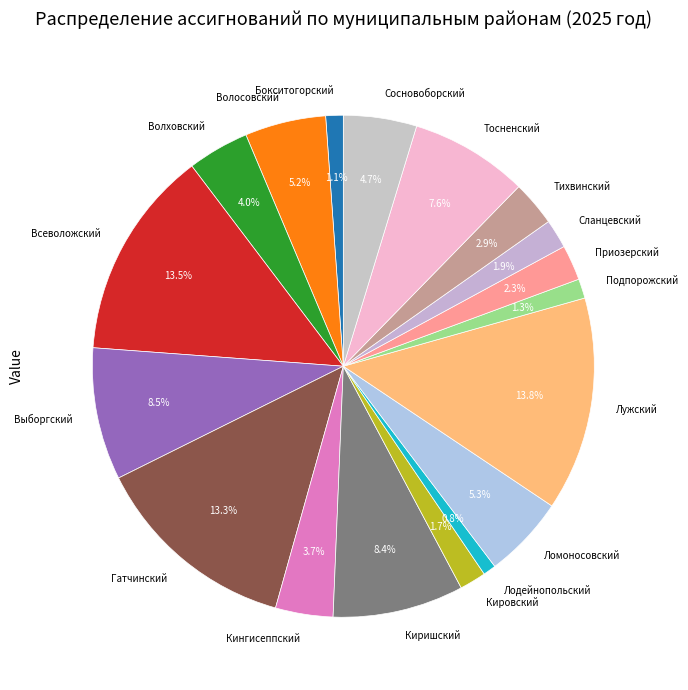

Count the number of slices in the pie.

18